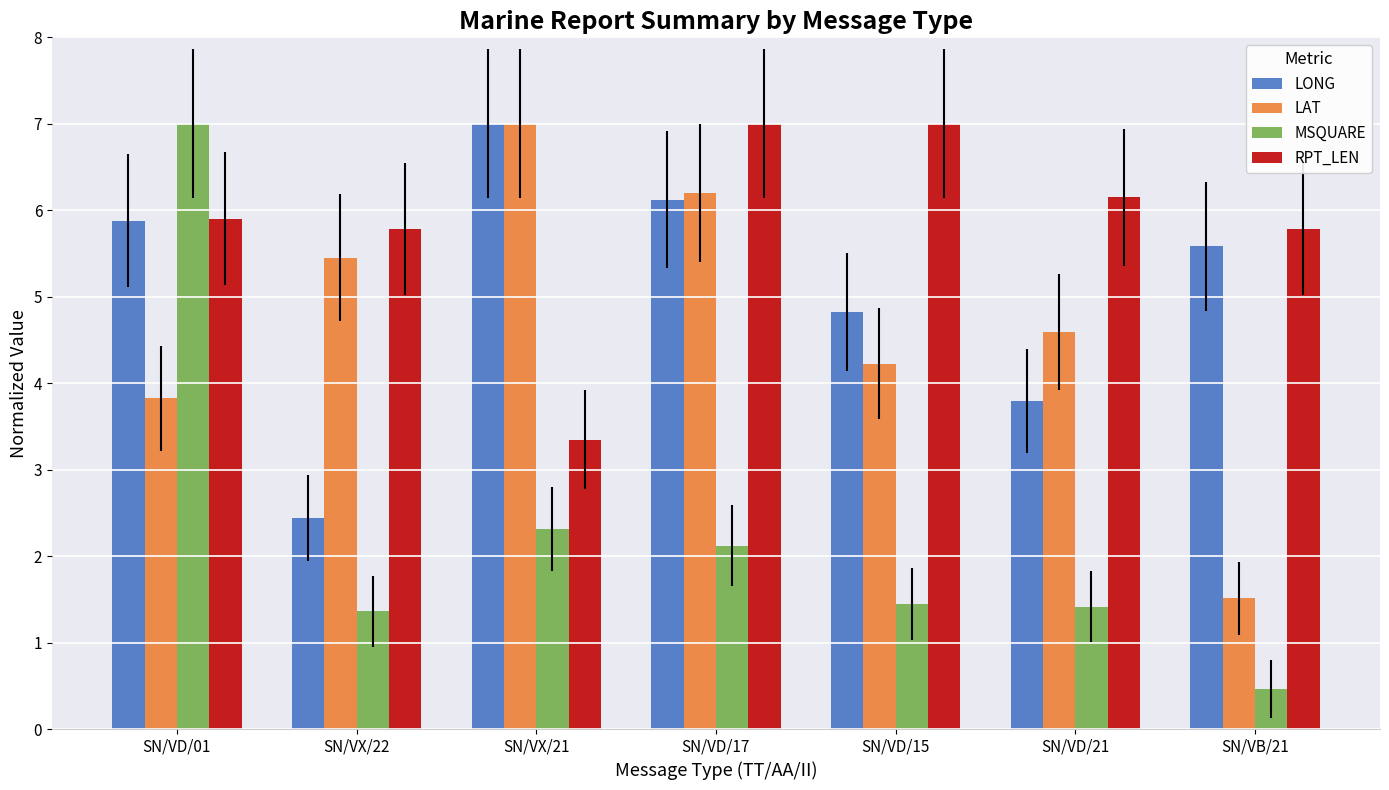

What is the maximum value shown in the chart?

7.0